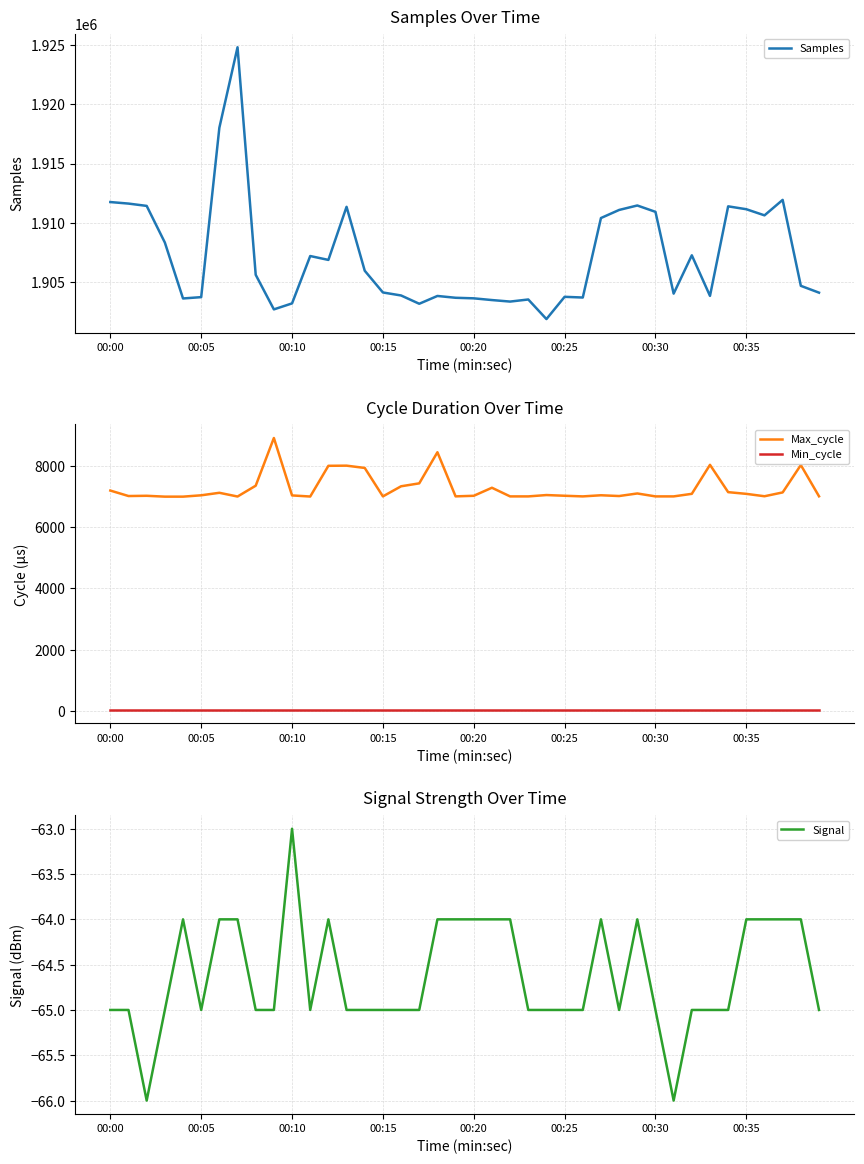

The Signal series shows -112 at 39. True or false?

False